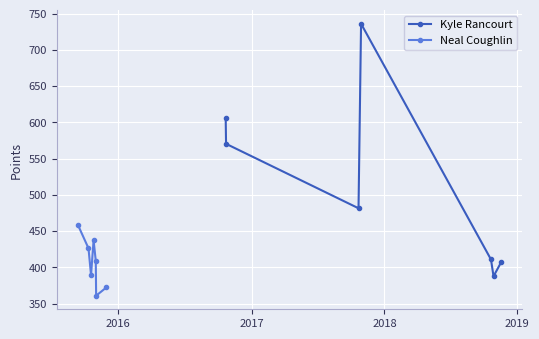

What is the maximum value for Neal Coughlin?

458.5